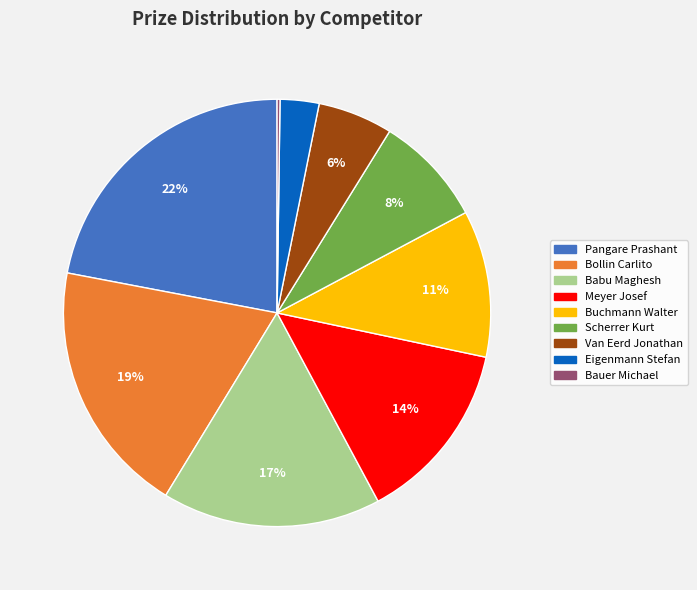

Do Eigenmann Stefan and Van Eerd Jonathan together represent more than half of the pie?

No